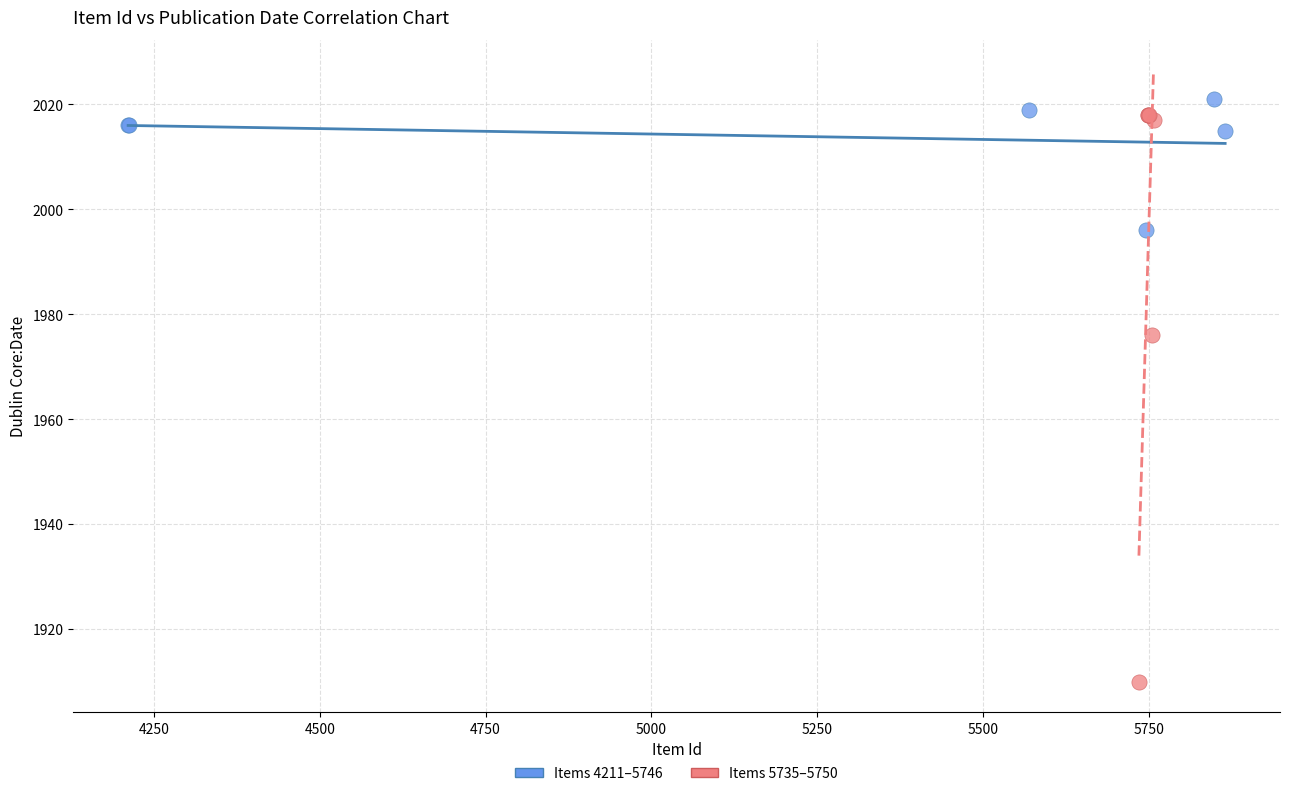

Which series contains the highest Y value?

Items 4211–5746